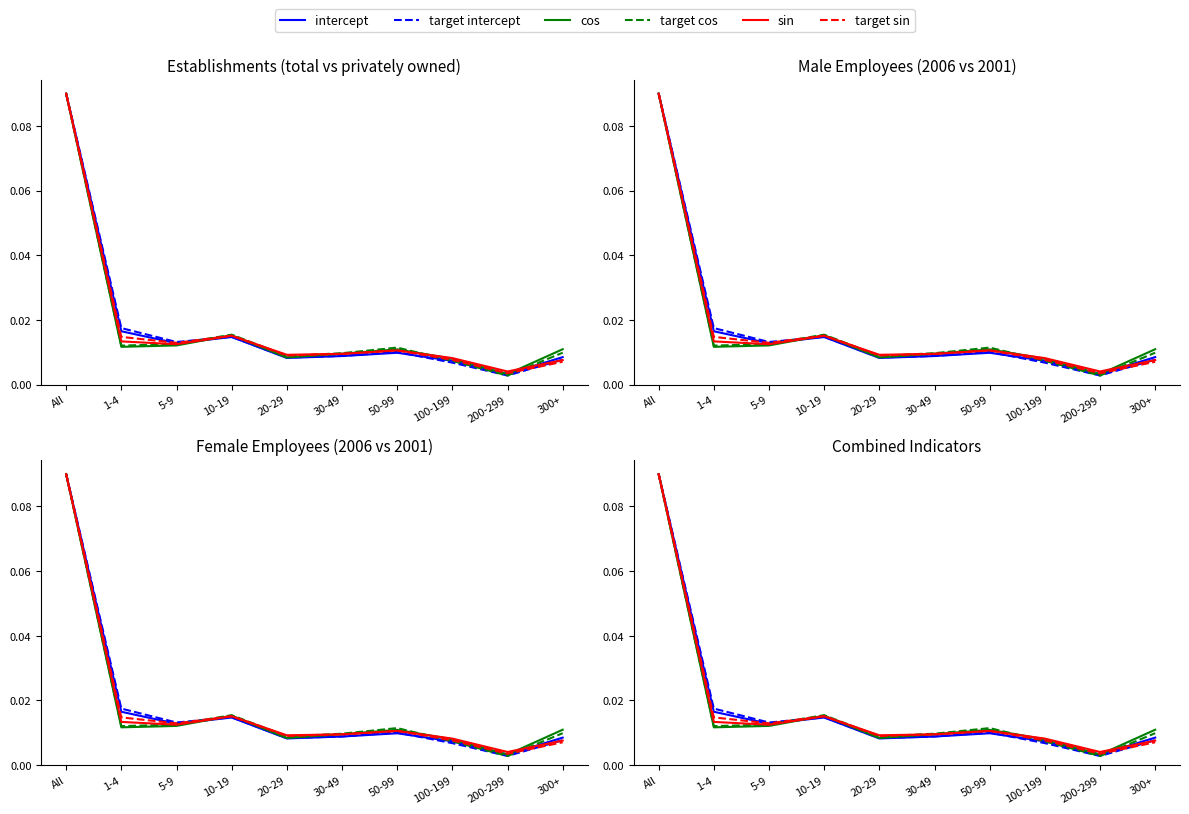

Which series has the largest total across all categories?

cos